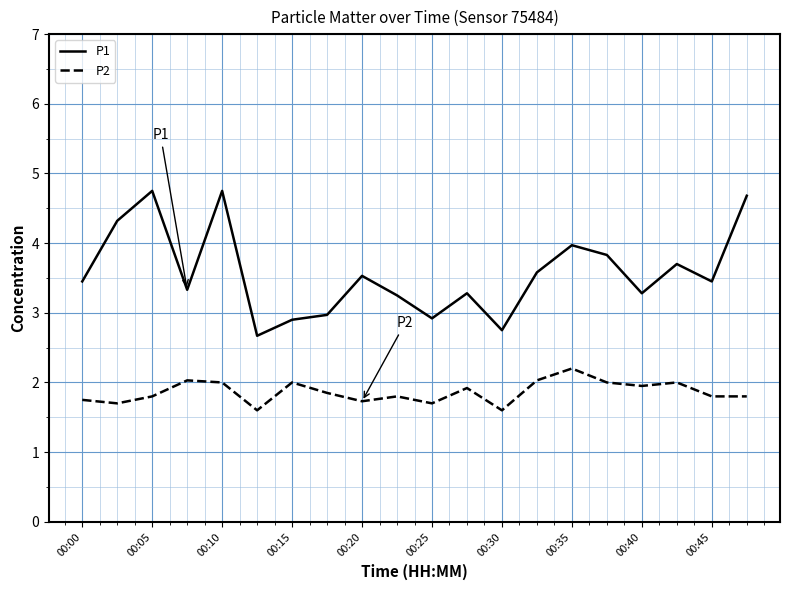

What is the sum of all P2 values?

37.3